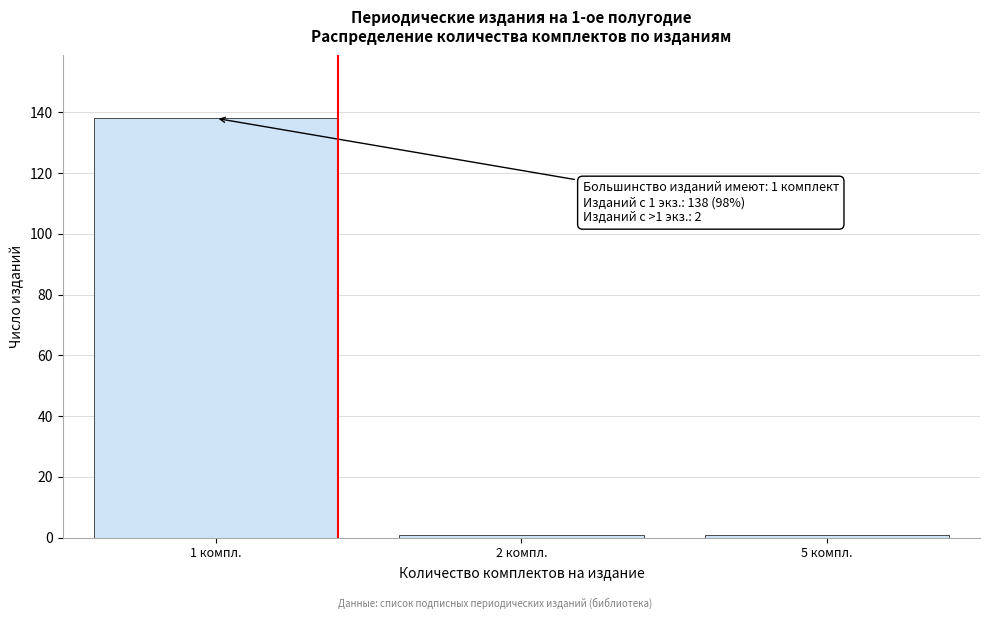

Reading left to right, list all the values displayed in this chart.

1 компл.=138	2 компл.=1	5 компл.=1